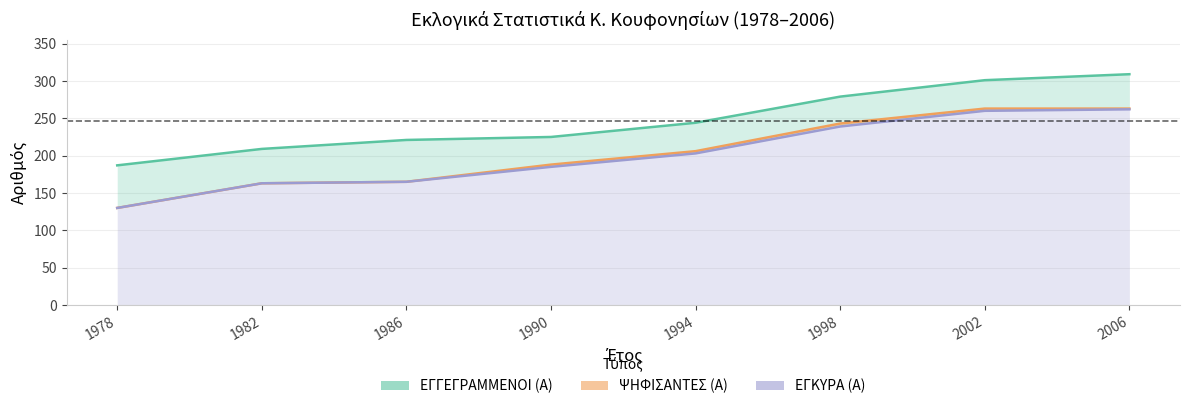

True or false: ΕΓΓΕΓΡΑΜΜΕΝΟΙ (Α) and ΕΓΚΥΡΑ (Α) intersect in this chart.

False